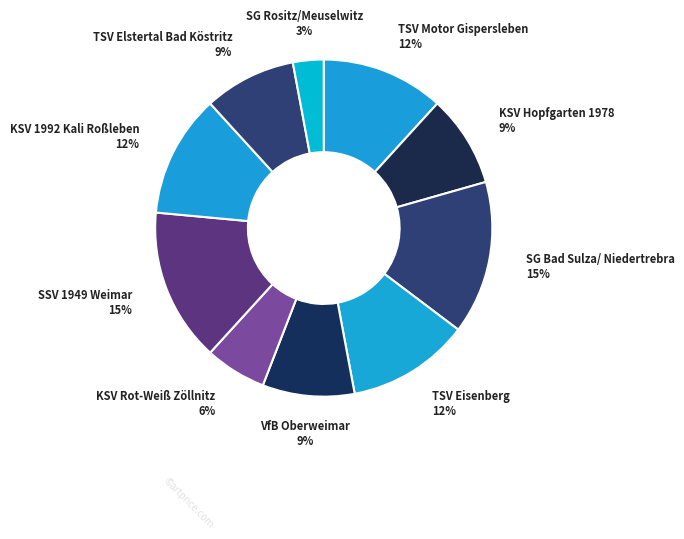

Rank the categories by value from highest to lowest.

SG Bad Sulza/ Niedertrebra, SSV 1949 Weimar, TSV Motor Gispersleben, TSV Eisenberg, KSV 1992 Kali Roßleben, KSV Hopfgarten 1978, VfB Oberweimar, TSV Elstertal Bad Köstritz, KSV Rot-Weiß Zöllnitz, SG Rositz/Meuselwitz